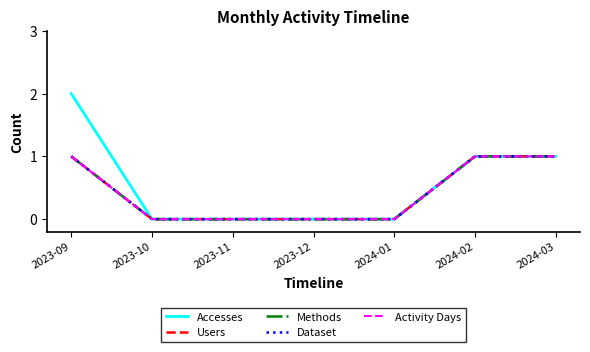

Does the chart have visible grid lines?

No